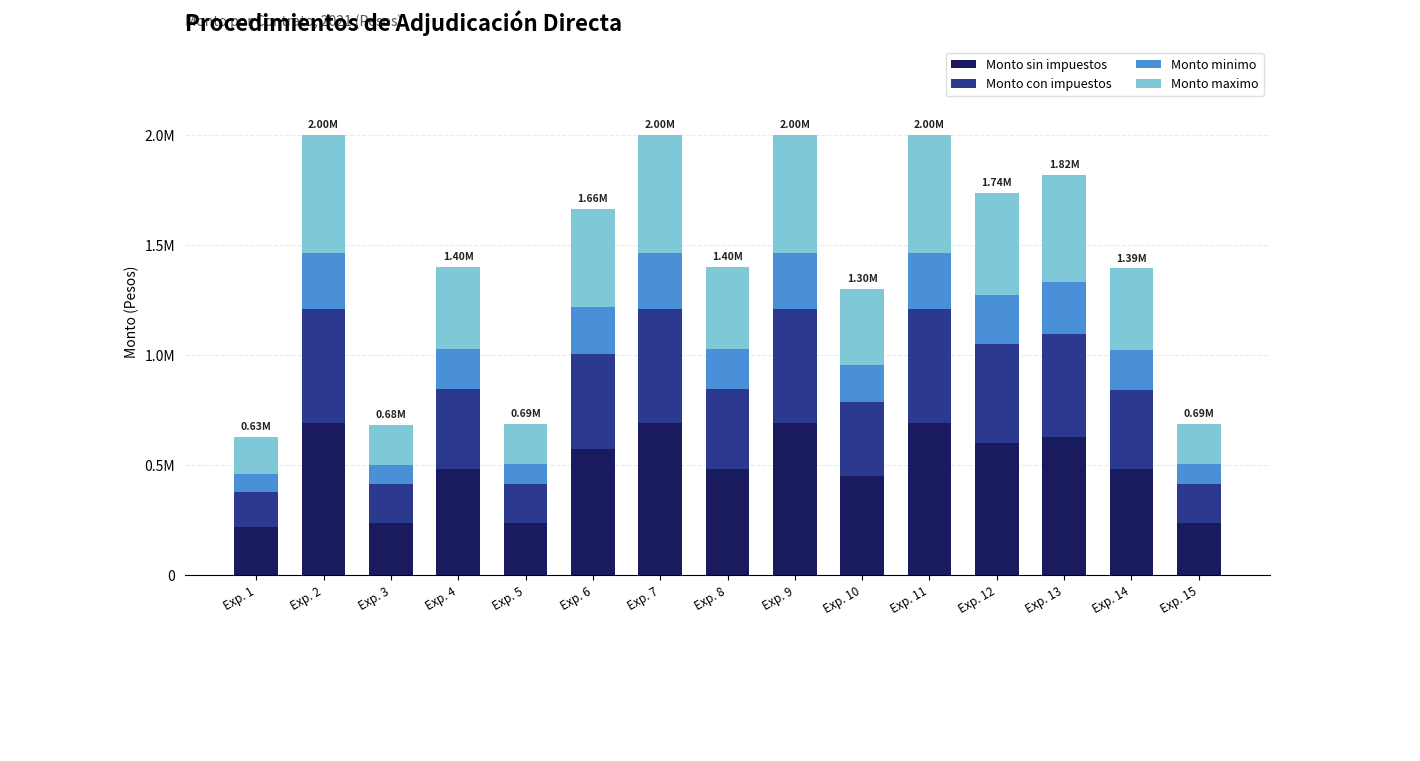

What is the difference between the second highest and minimum values in the Monto maximo series?

366850.2